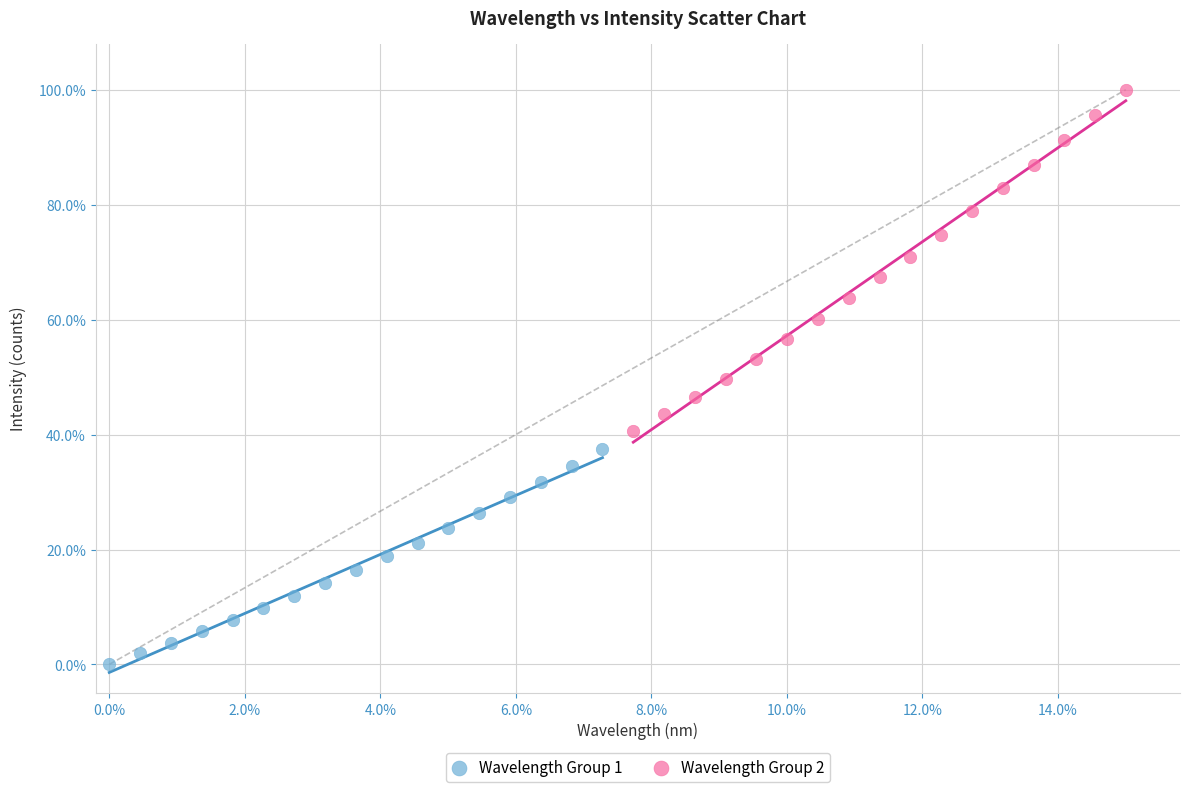

What are all the series names shown in the legend?

Wavelength Group 1, Wavelength Group 2